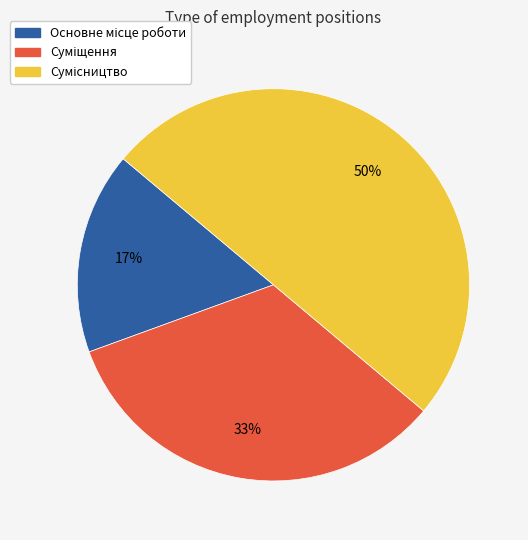

To the nearest percent, what is the average slice percentage?

33%